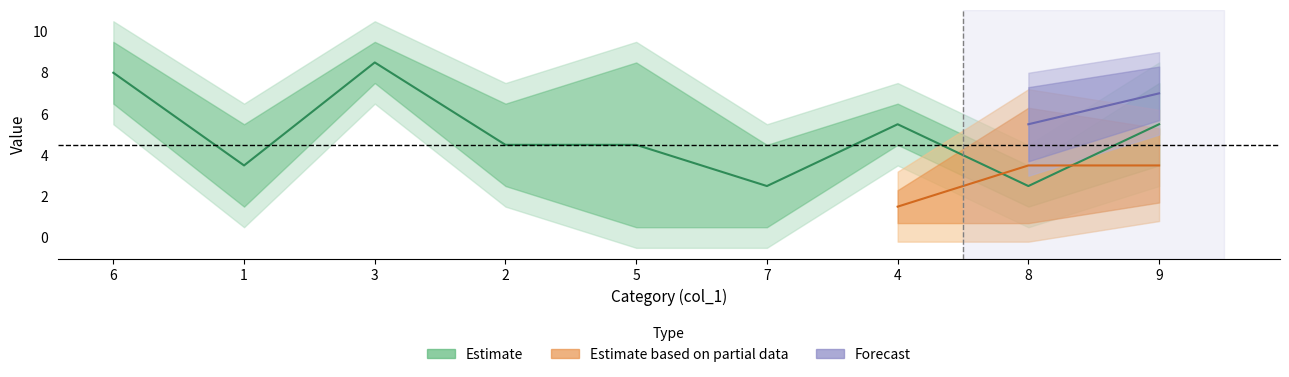

After their last crossing, which series has the higher values: col_2 or col_8?

col_2